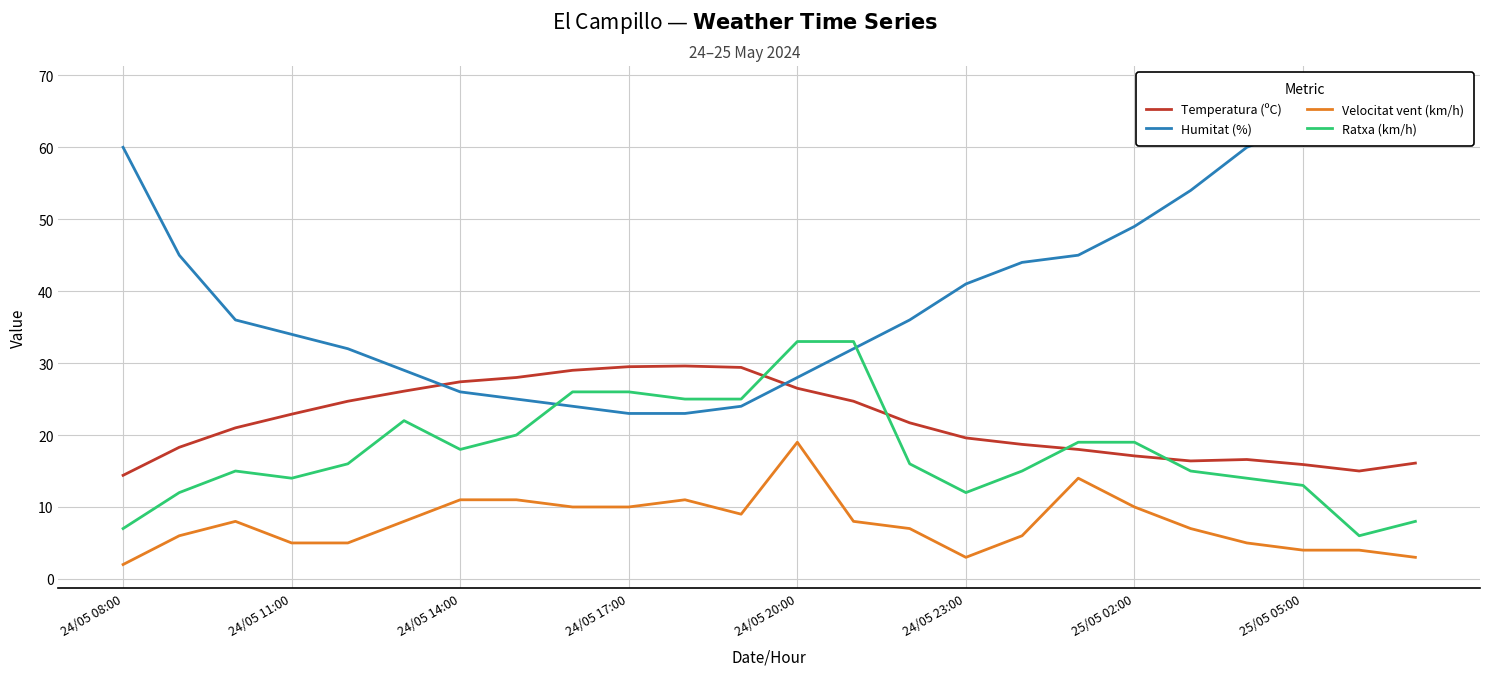

What is the average value of the Temperatura (ºC) series?

21.9